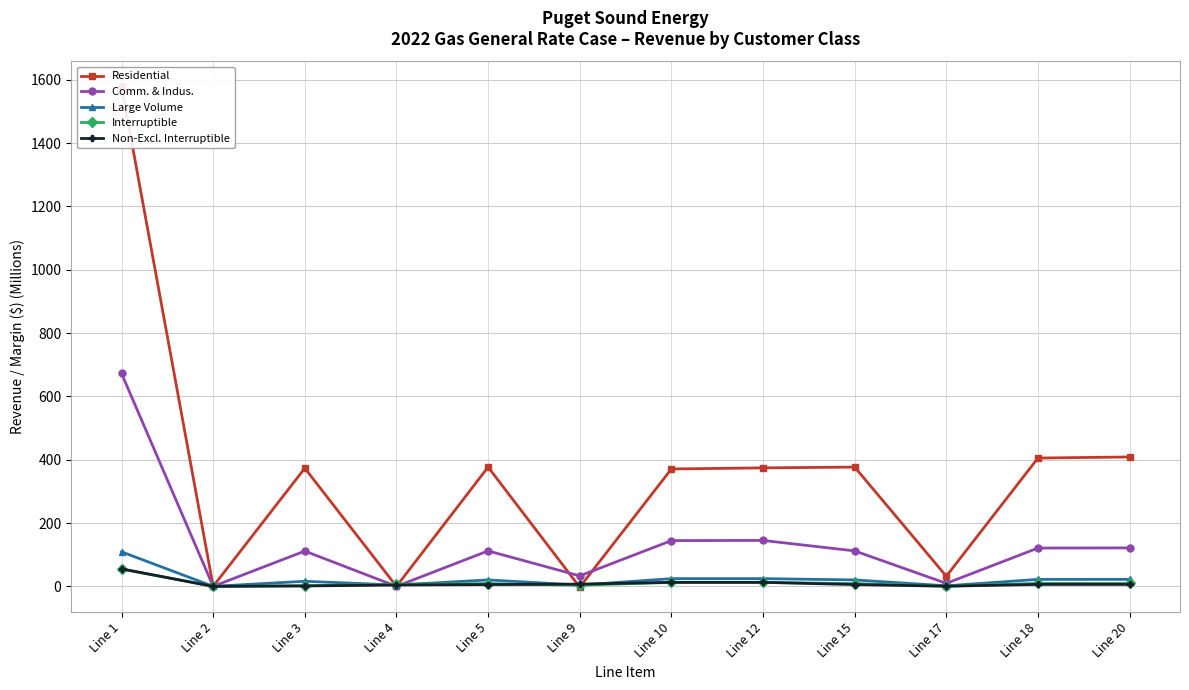

What are all the series names shown in the legend?

Residential, Comm. & Indus., Large Volume, Interruptible, Non-Excl. Interruptible